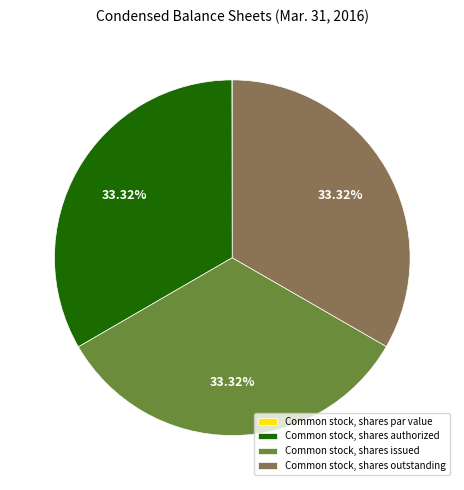

Approximately how many times larger is the value at Common stock, shares outstanding compared to Common stock, shares authorized?

1.0